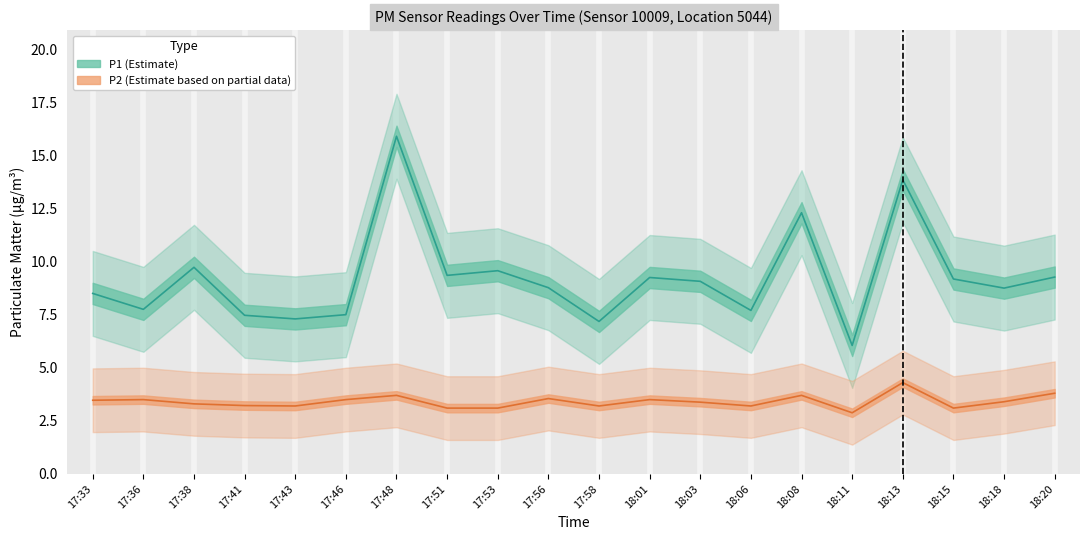

What is the difference between the second highest and second lowest values in the P1 series?

6.7